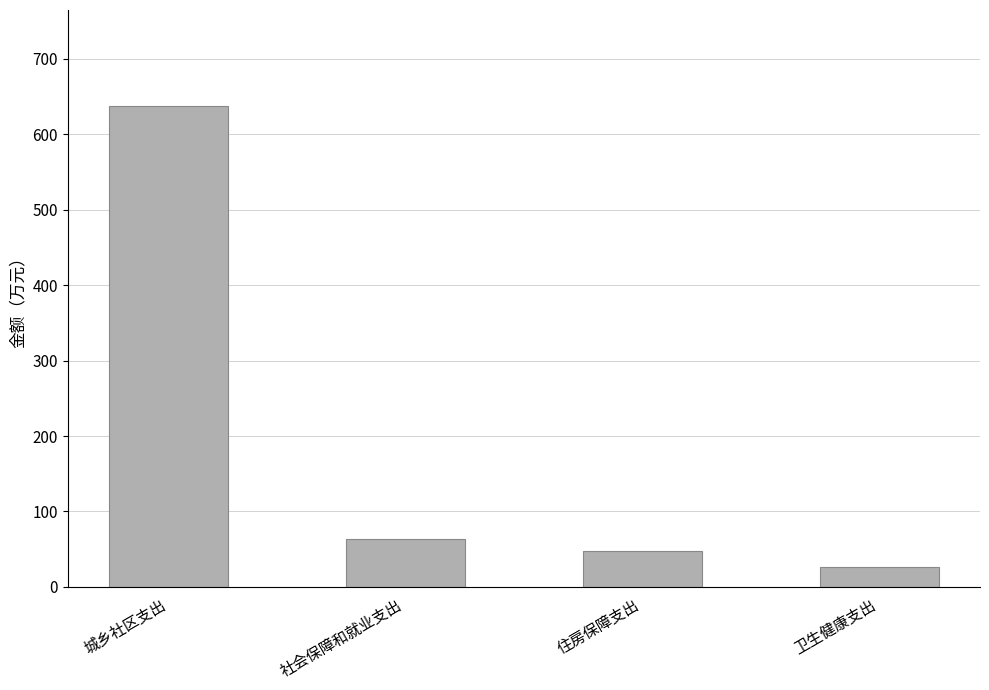

What is the sum of all values?

774.5